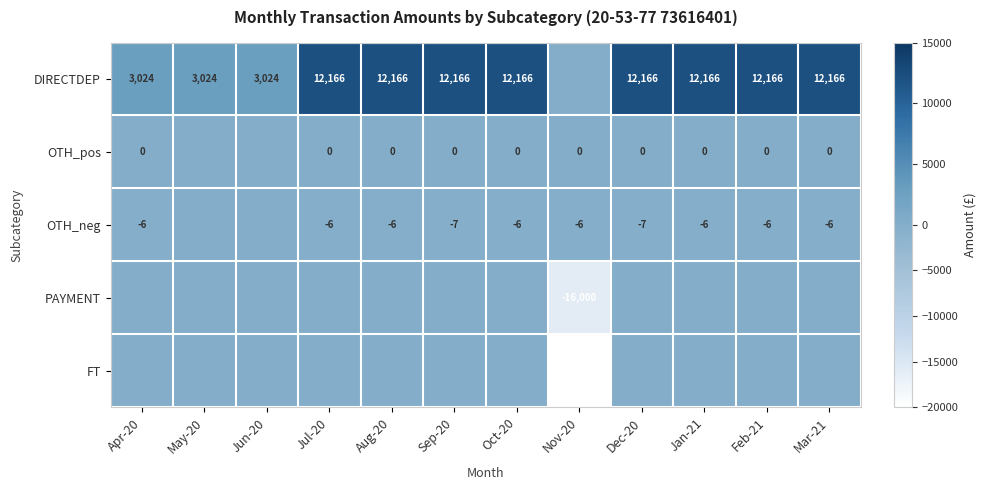

Is the value of DIRECTDEP at Feb-21 greater than the value of OTH_pos at Sep-20?

Yes